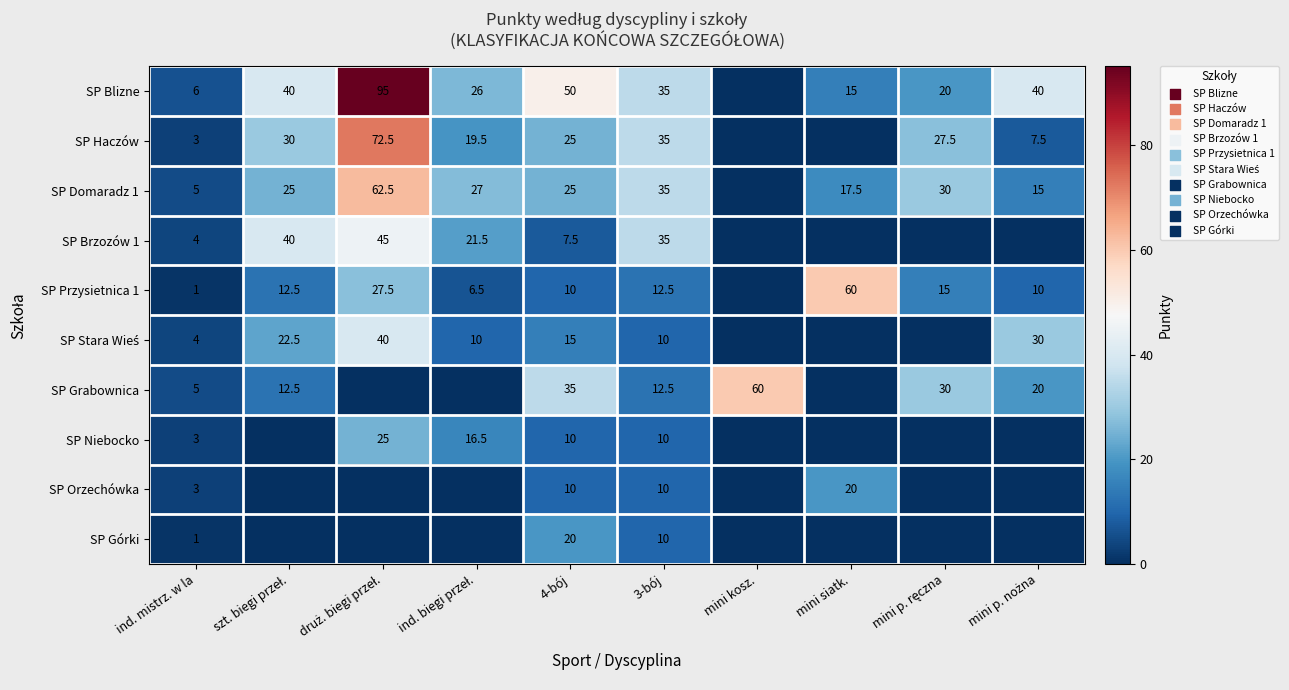

What is the difference between the SP Przysietnica 1 values at ind. mistrz. w la and 3-bój?

11.5